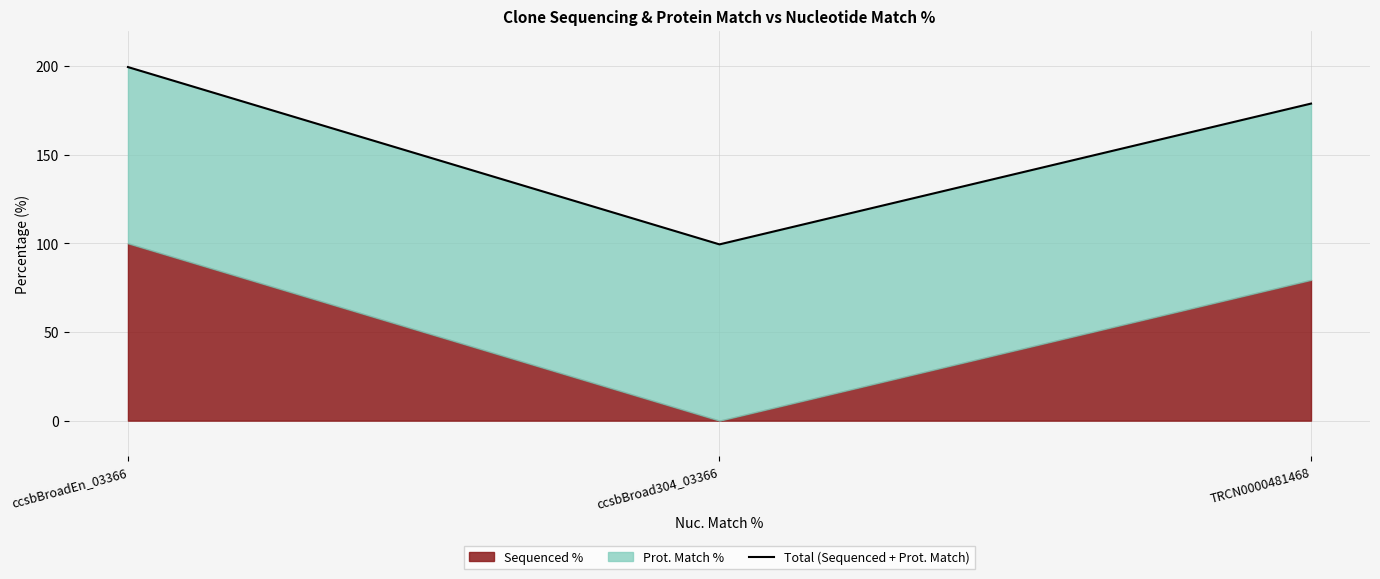

What is the sum of the values at TRCN0000481468 and ccsbBroadEn_03366?

378.2